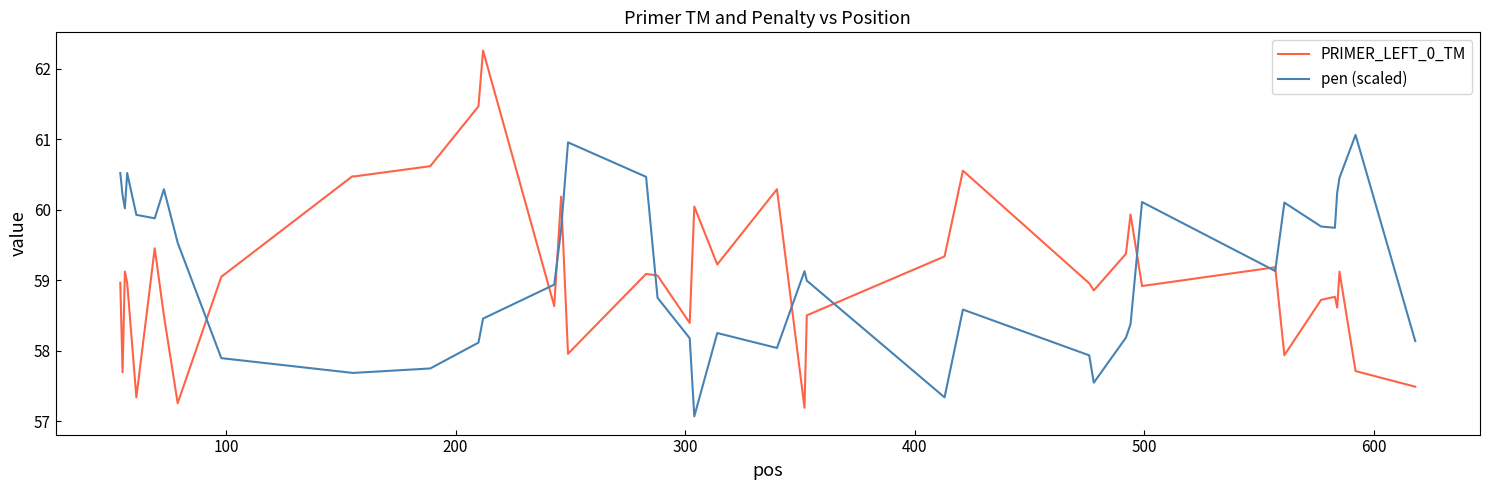

Rank the series by their maximum value, from highest to lowest.

PRIMER_LEFT_0_TM, pen (scaled)